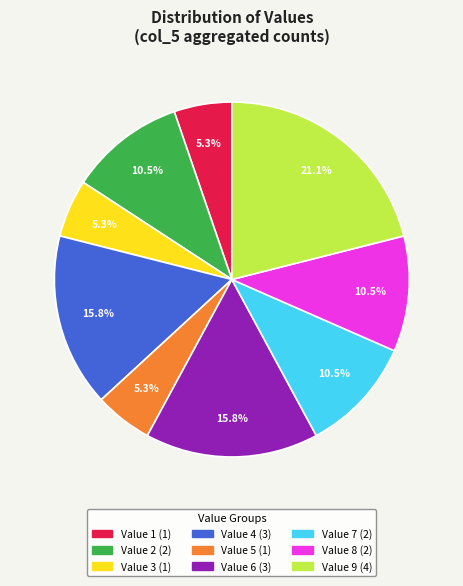

Is there any slice that represents more than half of the pie?

No